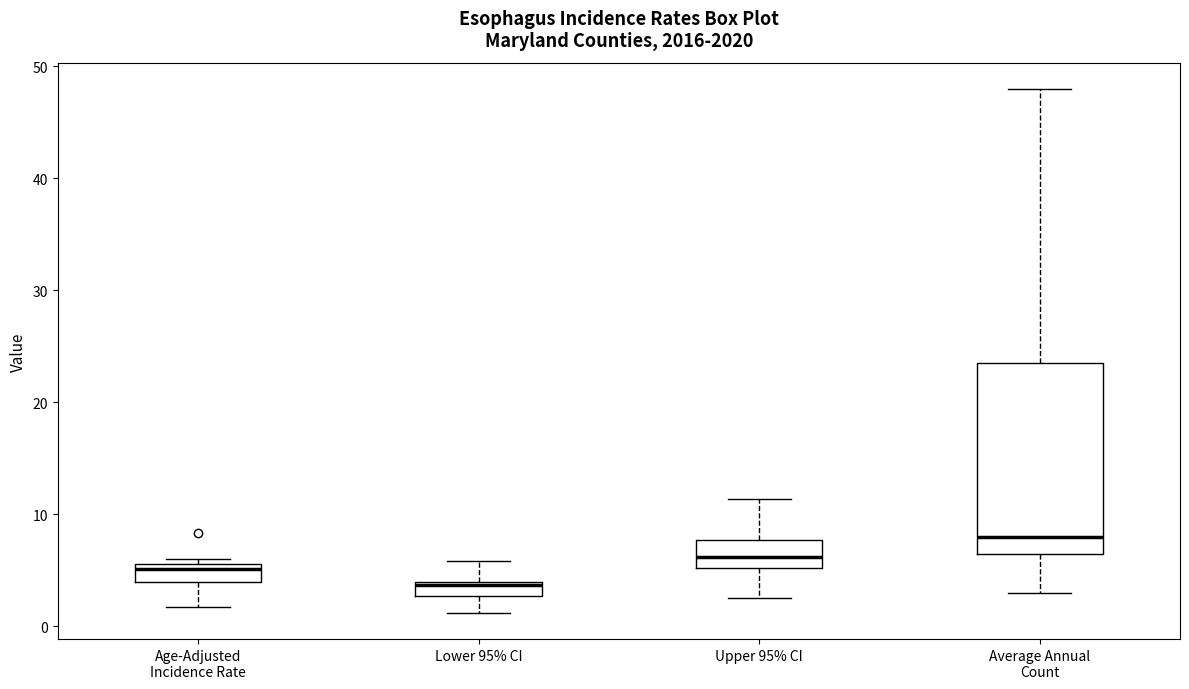

Comparing the boxes themselves (not the whiskers), which one is the tallest?

Average Annual Count